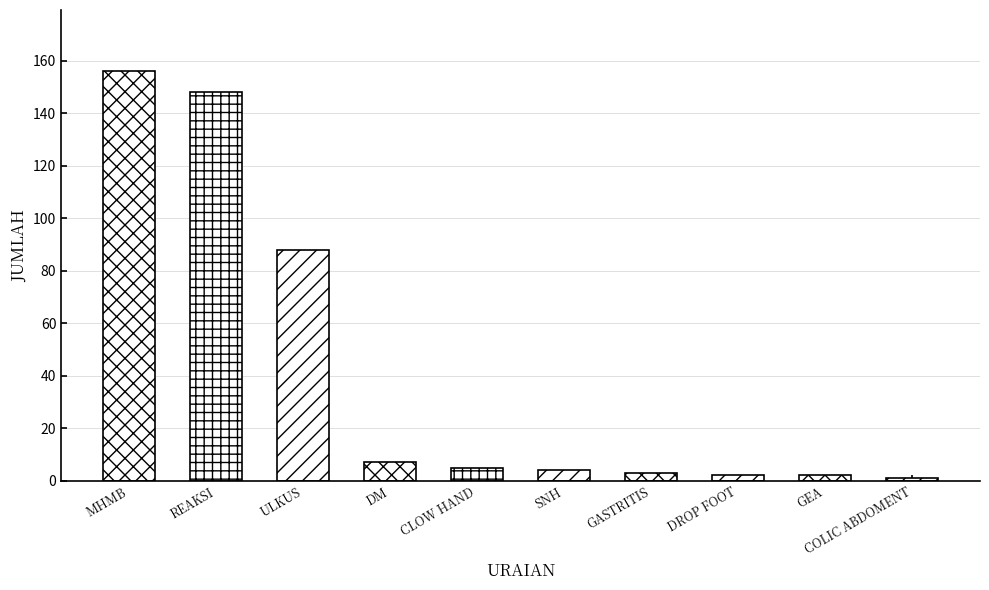

What is the difference between the maximum and minimum values?

155